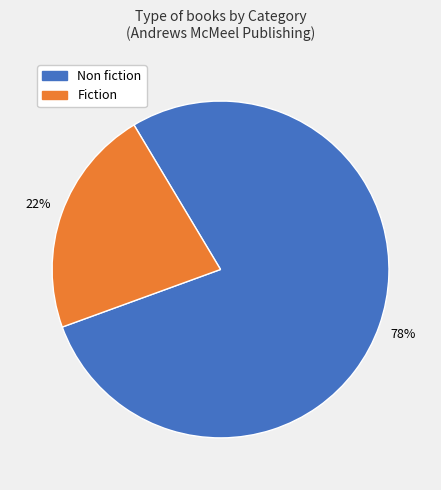

To the nearest percent, what is the difference between the Non fiction and Fiction slice percentages?

56%